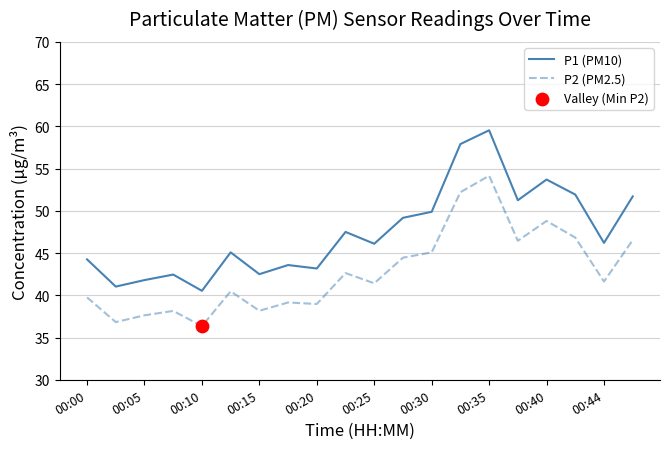

Which series has the largest total across all categories?

P1 (PM10)